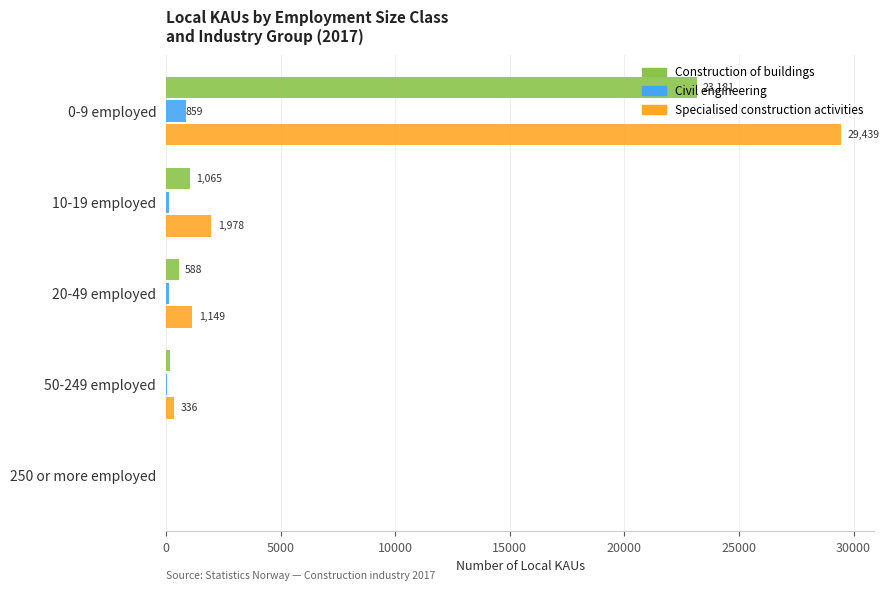

At which category does the chart reach its peak across all series?

0-9 employed